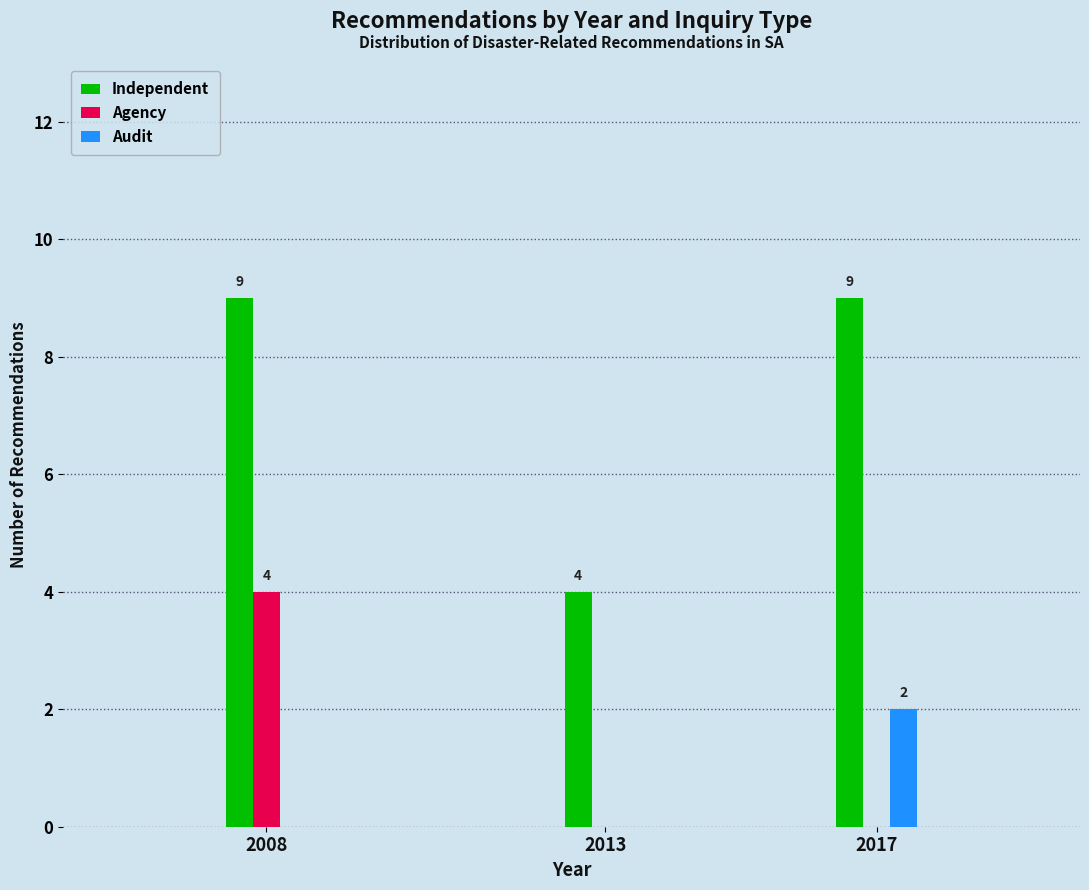

Reading right to left, extract all data points from this chart.

Independent: 2017=9	2013=4	2008=9
Agency: 2017=0	2013=0	2008=4
Audit: 2017=2	2013=0	2008=0